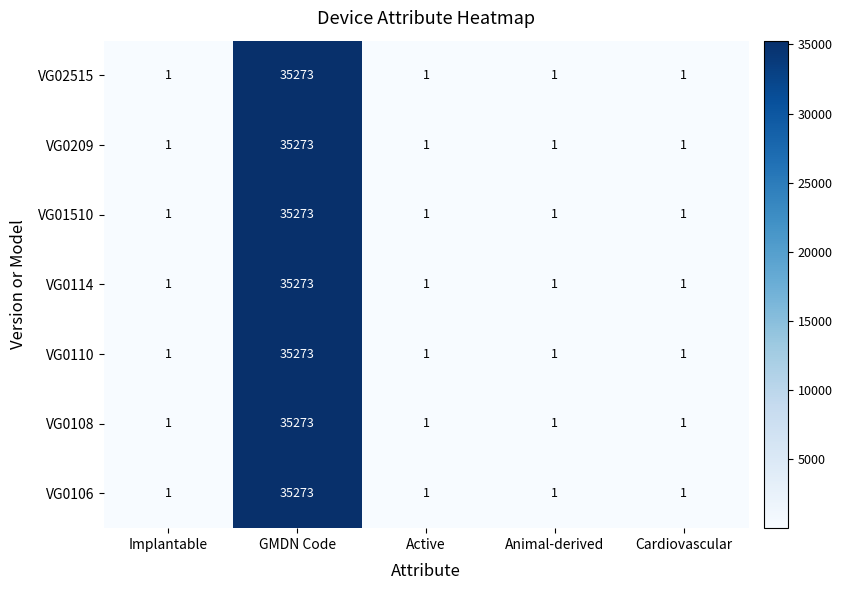

How many values in the VG0108 series exceed 1?

1